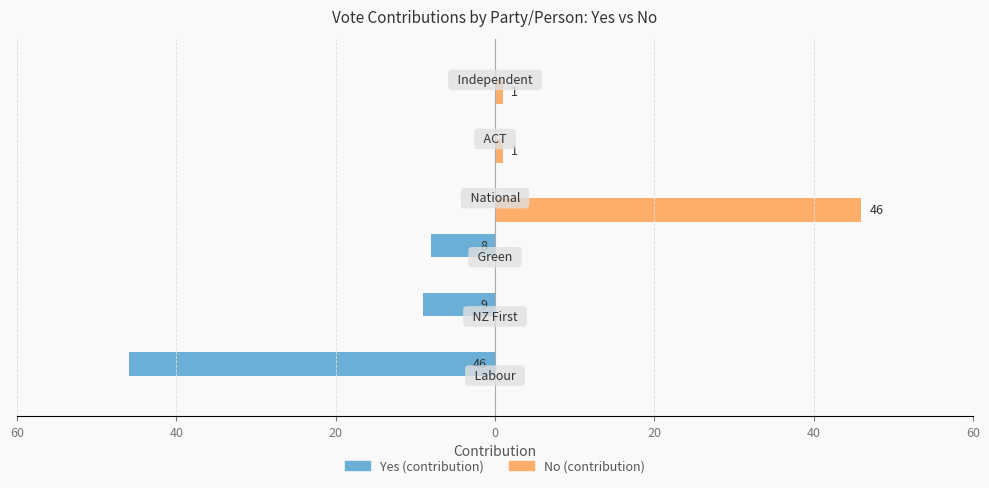

What are all the series names shown in the legend?

Yes (contribution), No (contribution)